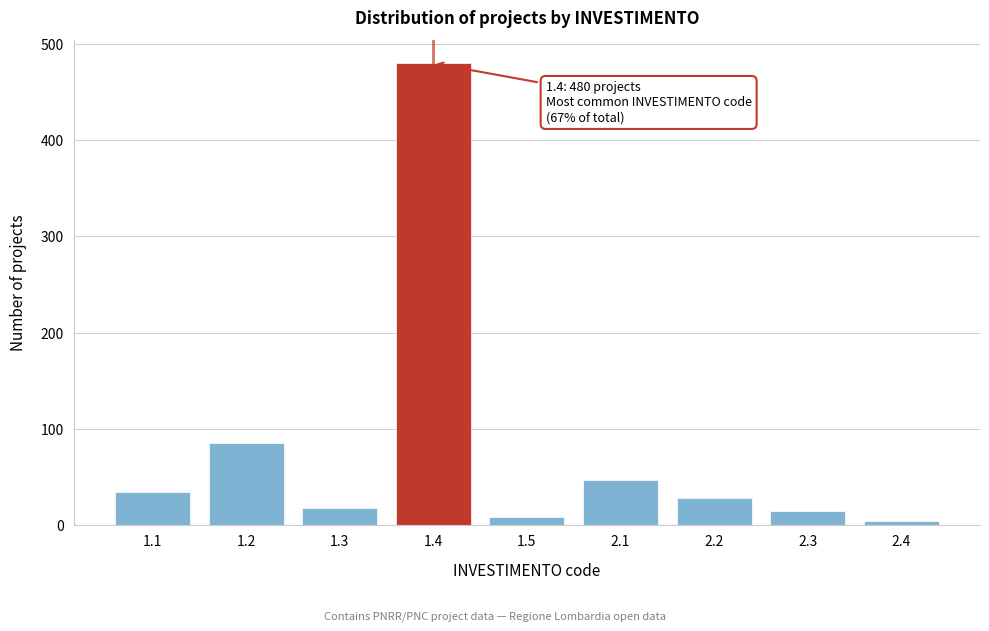

Reading left to right, what are all the values shown in this chart?

1.1=34	1.2=85	1.3=18	1.4=480	1.5=8	2.1=47	2.2=28	2.3=14	2.4=4